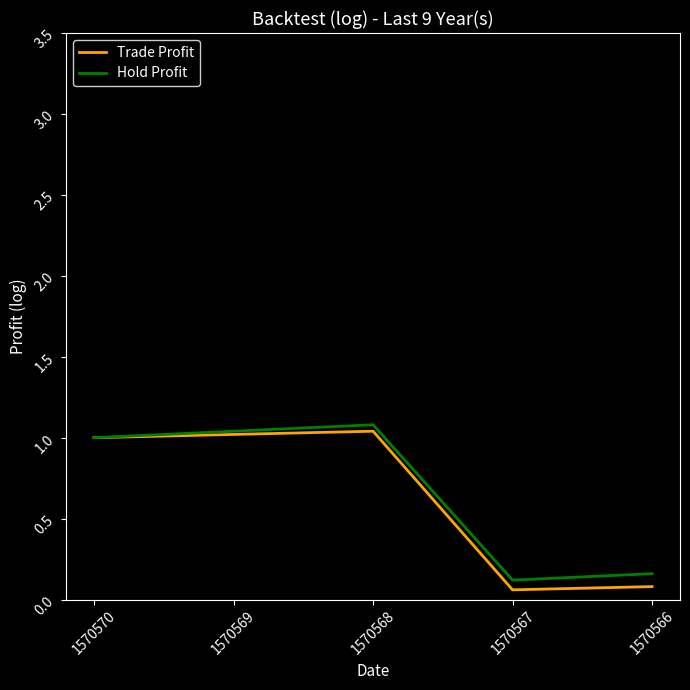

What is the difference between the second highest and second lowest values in the Hold Profit series?

0.9